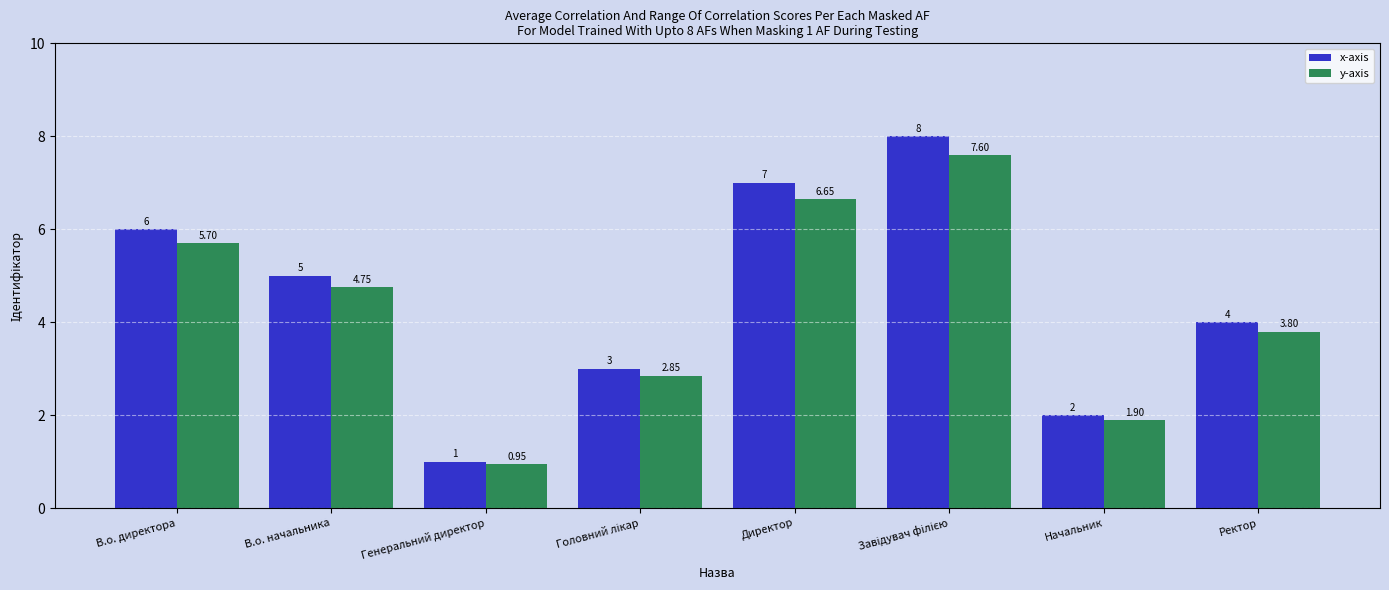

How many groups of bars are there?

8